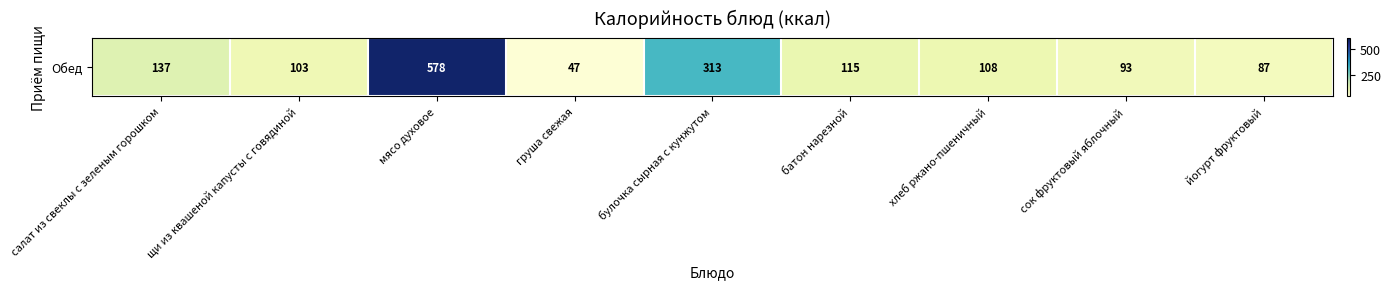

Read the value at булочка сырная с кунжутом, to the nearest 100.

300